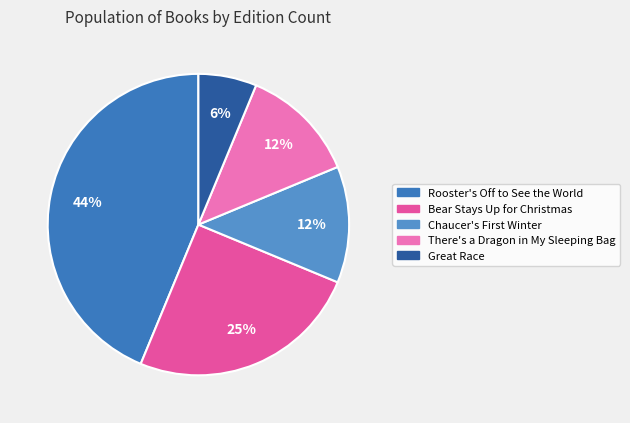

What percentage is the Great Race slice, to the nearest percent?

6%